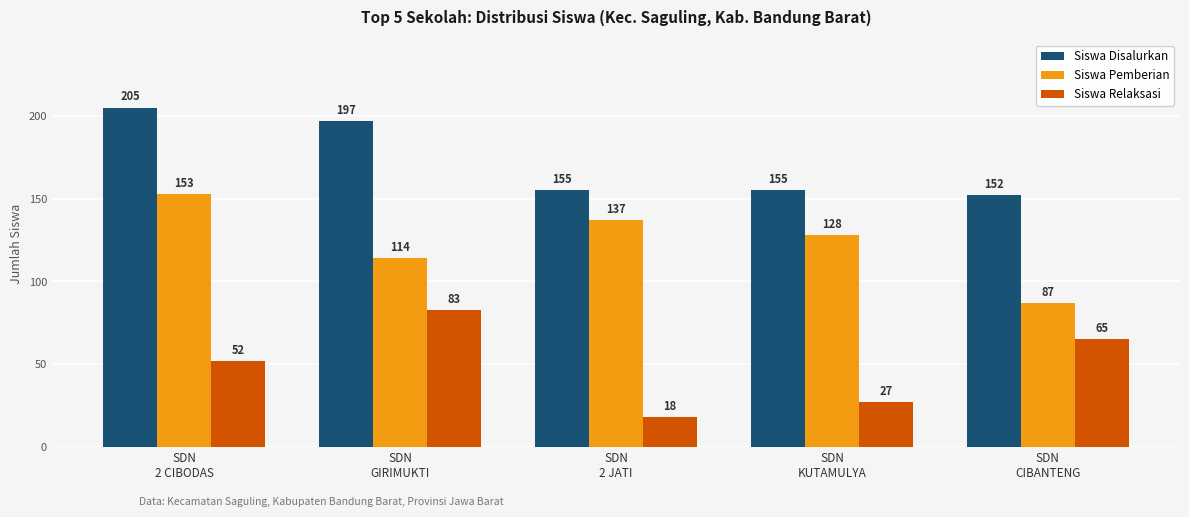

Which category has the lowest value across all series?

SDN
2 JATI